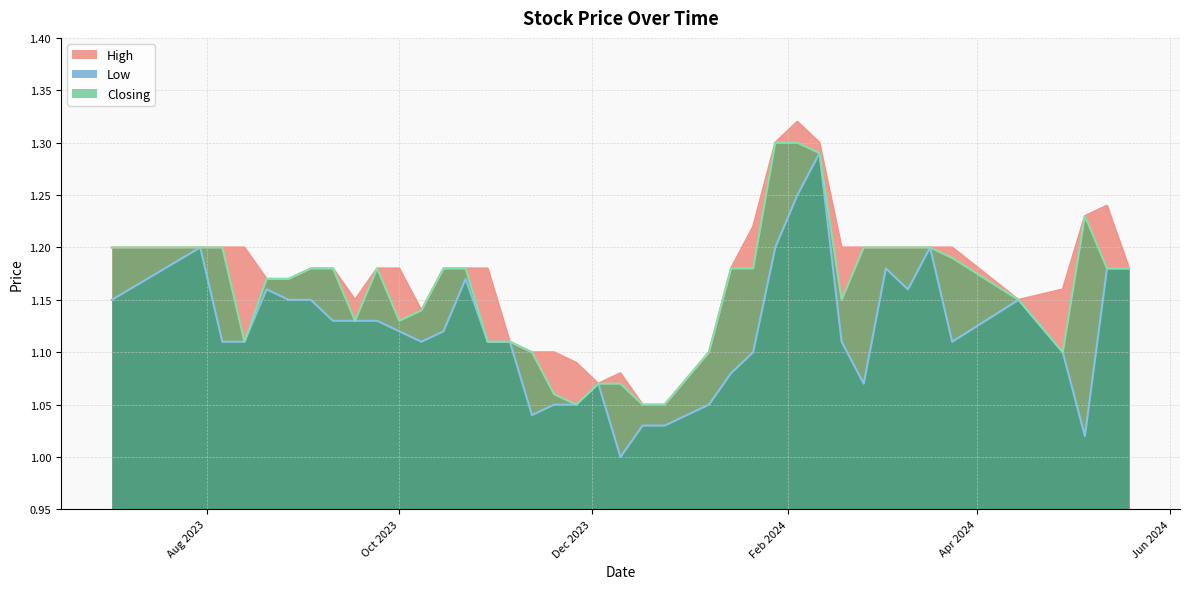

True or false: Closing has a value of 1.6 at 14/01/2024.

False